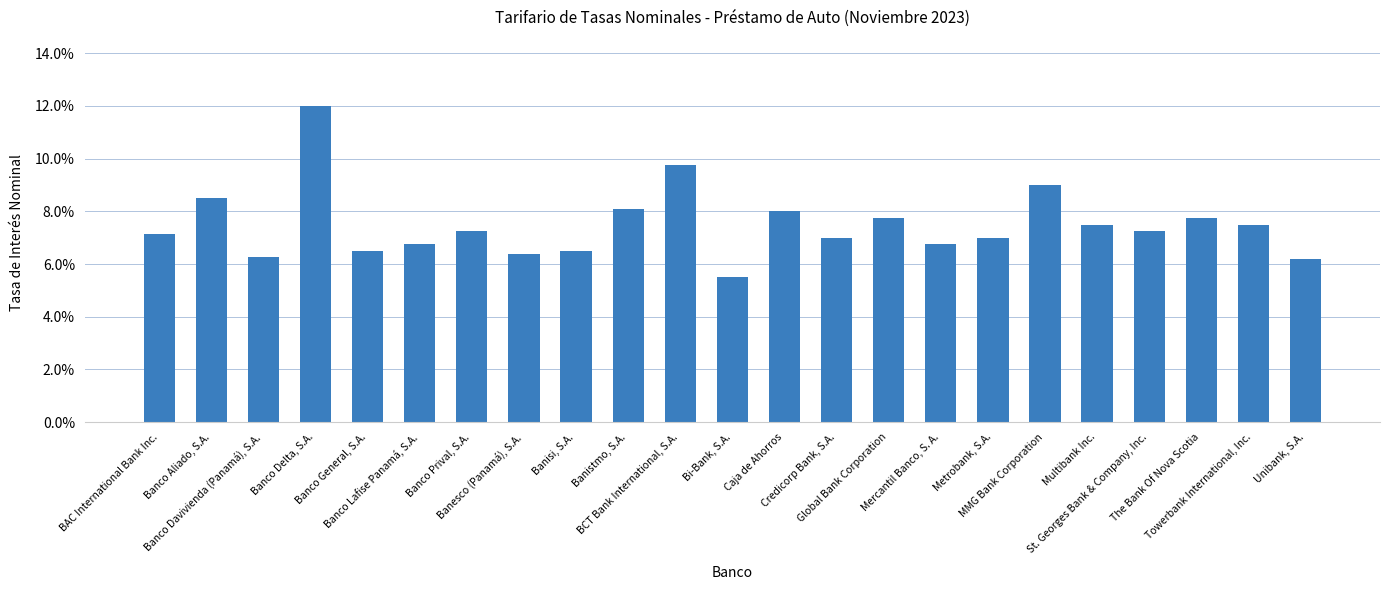

The value at St. Georges Bank & Company, Inc. is 0.1. True or false?

True